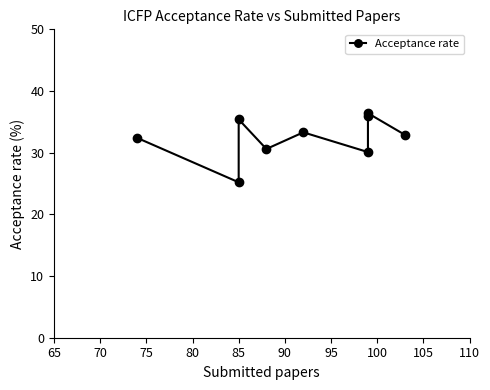

What is the minimum value shown in the chart?

25.2